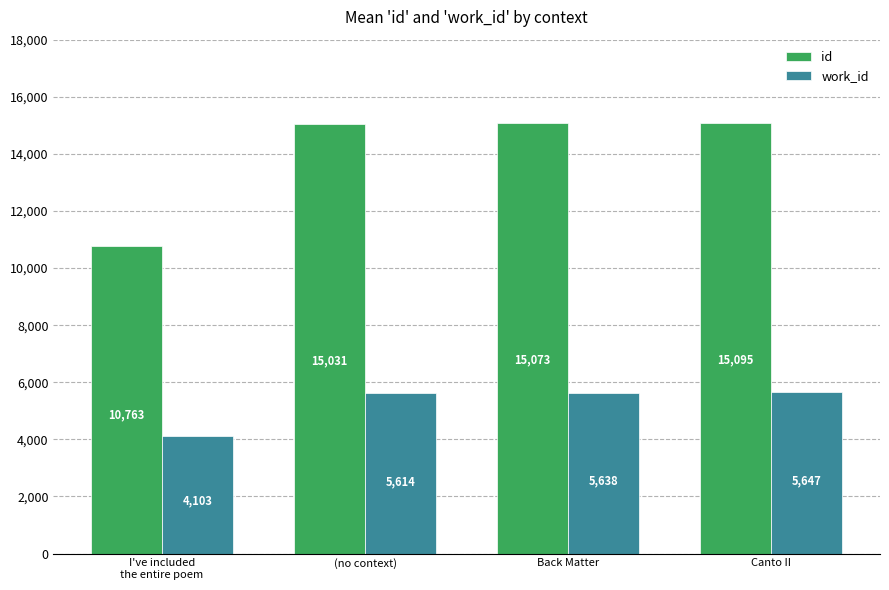

Is it true that work_id equals 5638.0 at Back Matter?

True